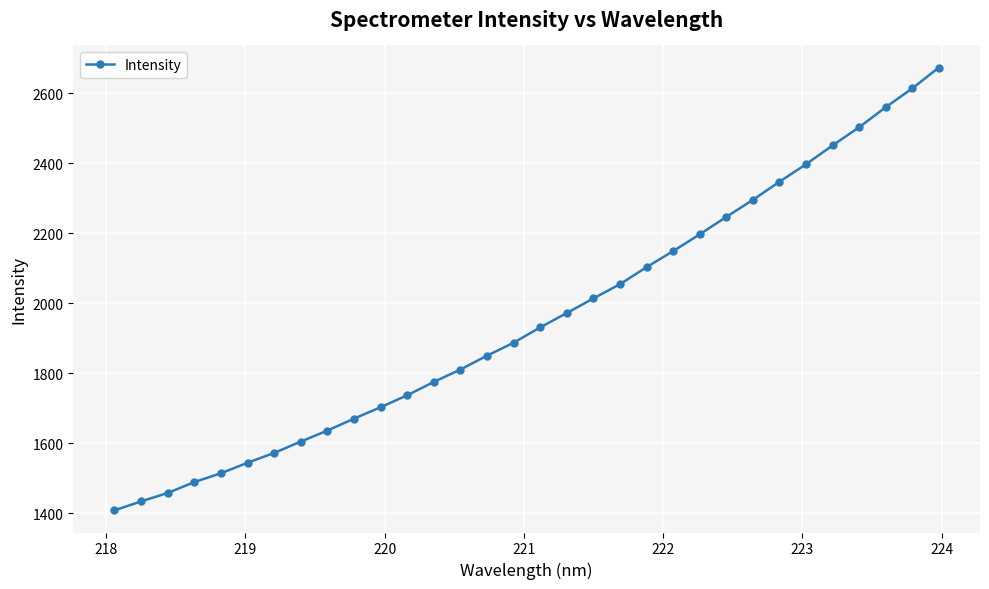

What is the minimum value shown in the chart?

1408.6